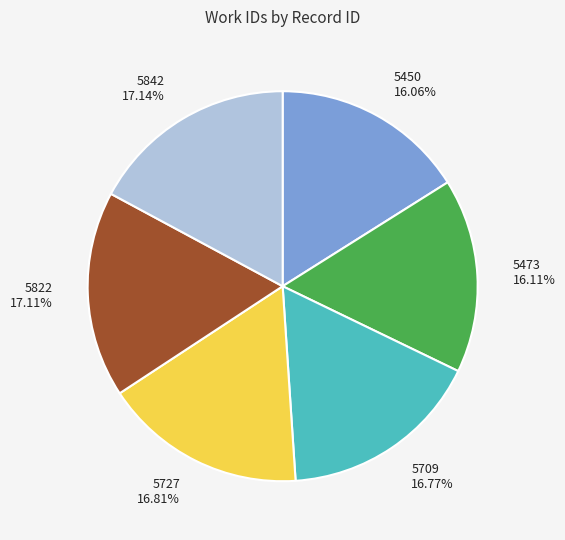

Is it true that 5709 is 4% of the pie?

False